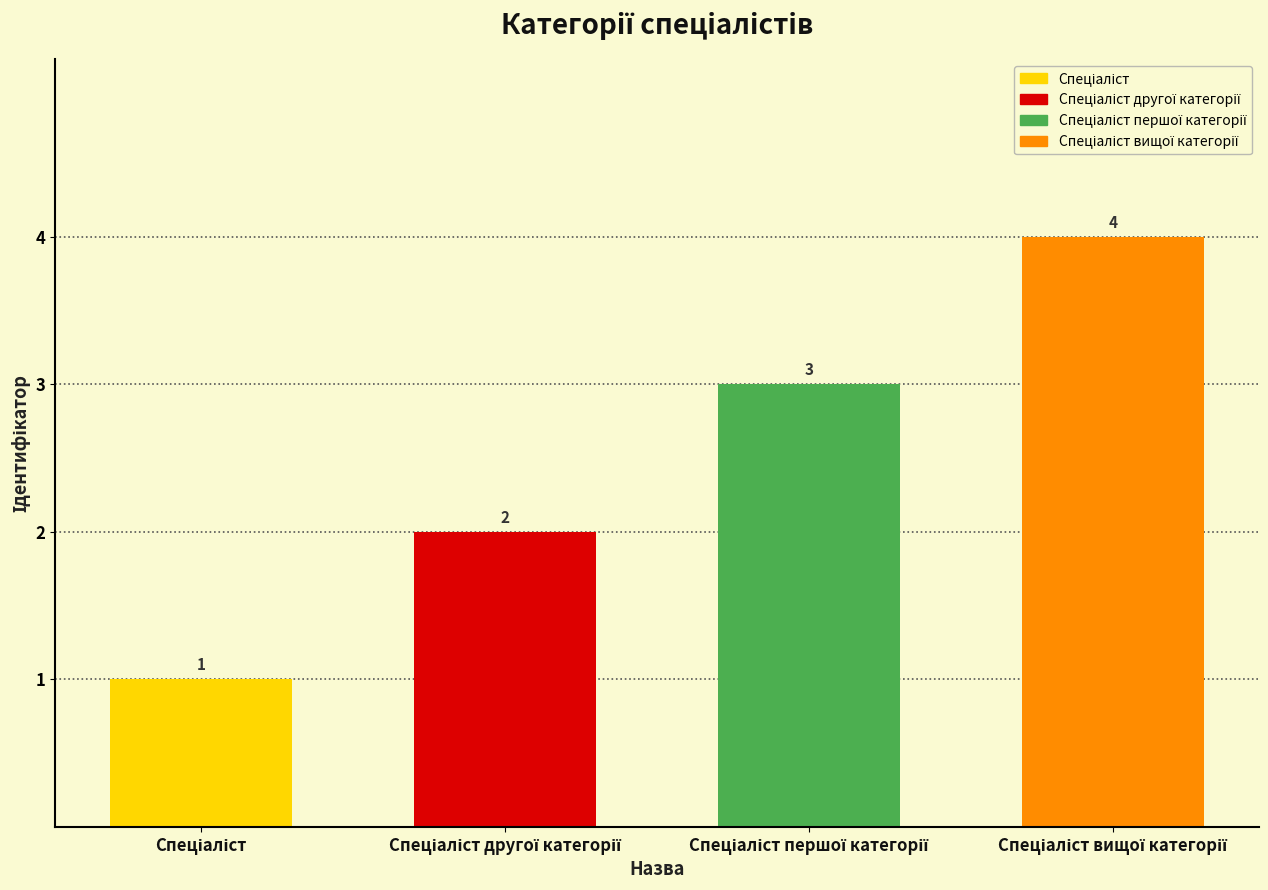

List the labels in order of value, smallest first.

Спеціаліст, Спеціаліст другої категорії, Спеціаліст першої категорії, Спеціаліст вищої категорії